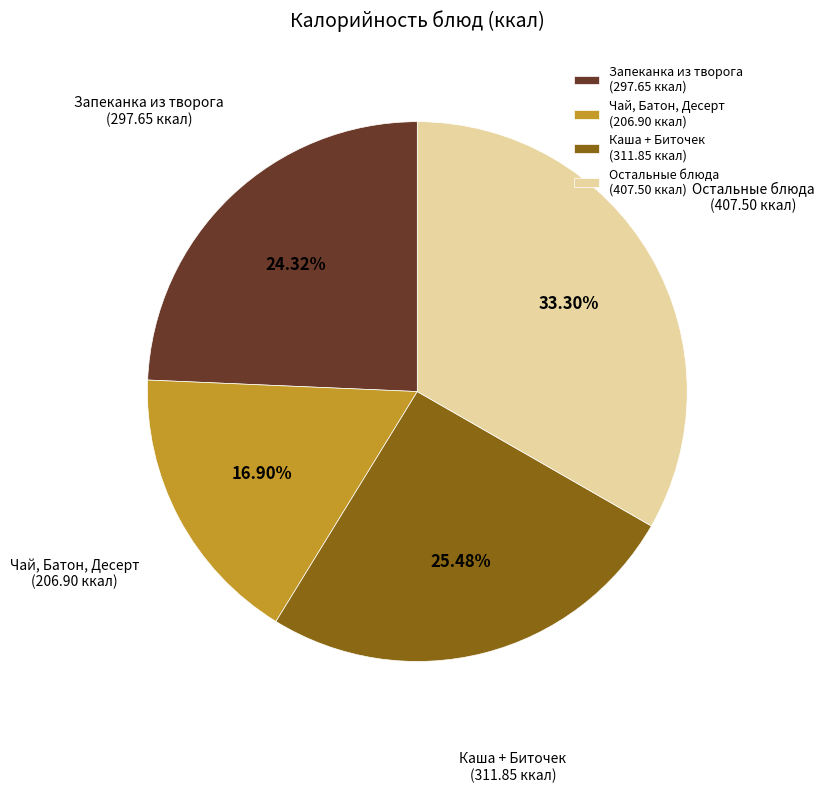

Count the number of slices in the pie.

4